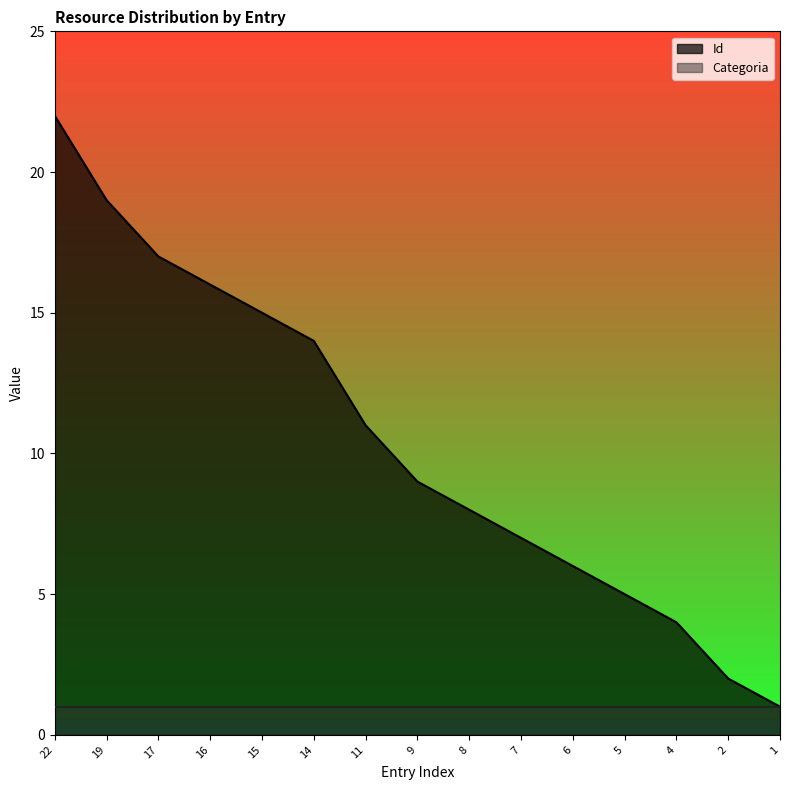

Is it true that the value at 19 is 5?

False